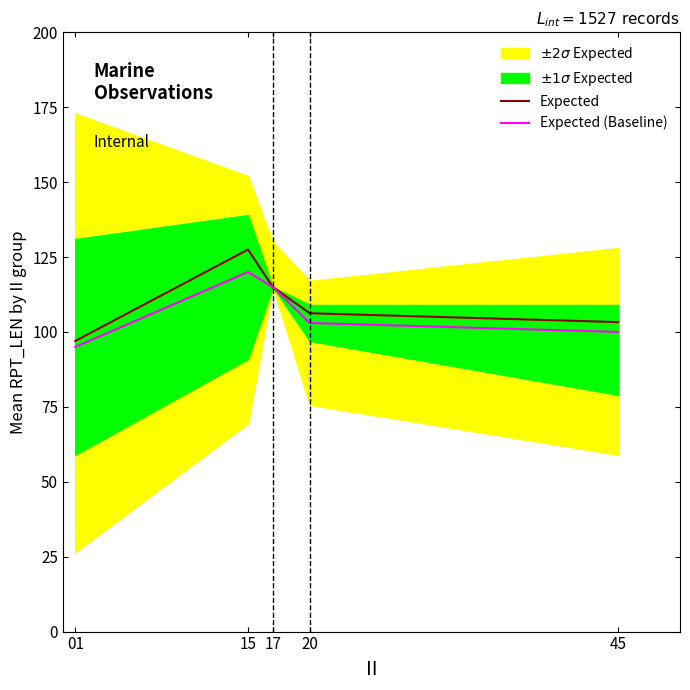

The Expected (Baseline) series shows 95.0 at 01. True or false?

True